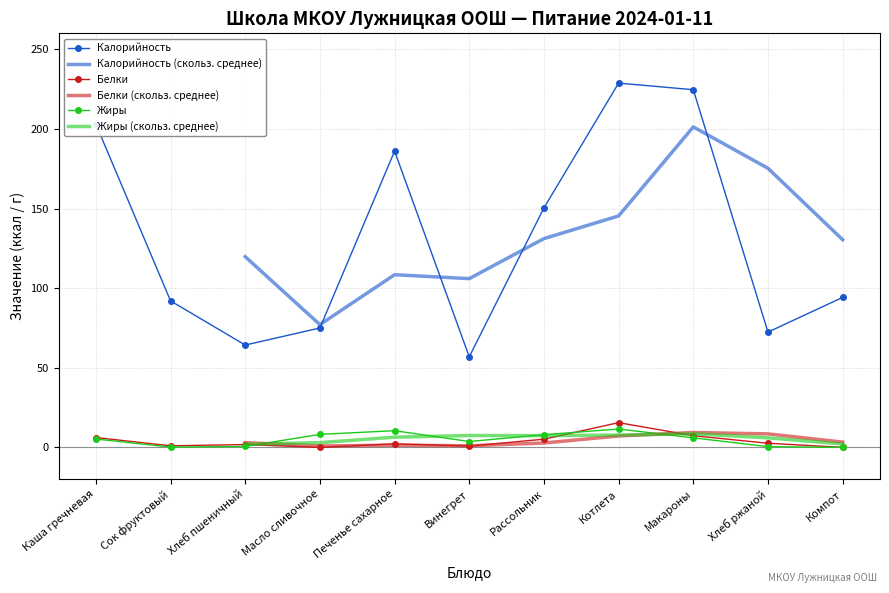

Is this an area chart (filled region under the line)?

No